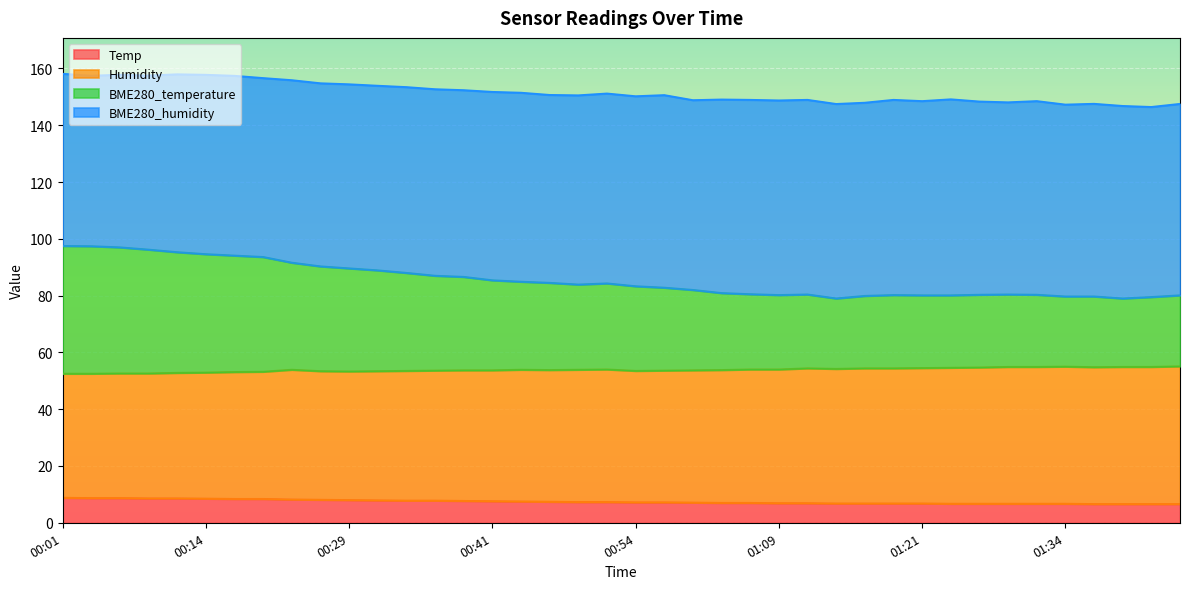

At how many categories does at least one series exceed 61?

40